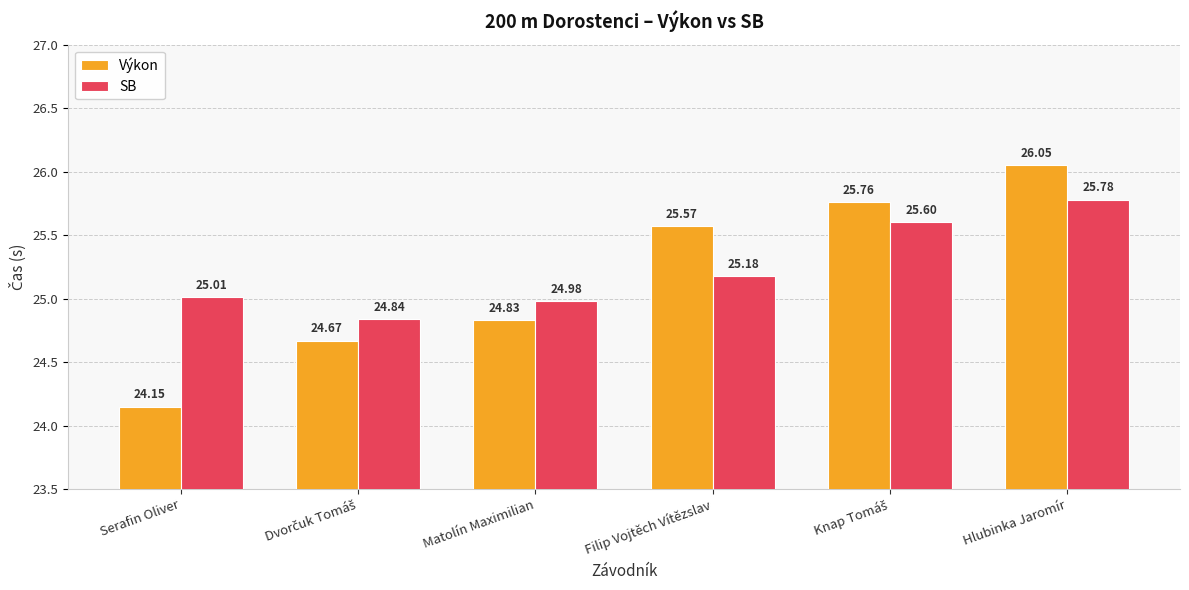

What is the sum of the Výkon values at Serafin Oliver and Matolín Maximilian?

49.0